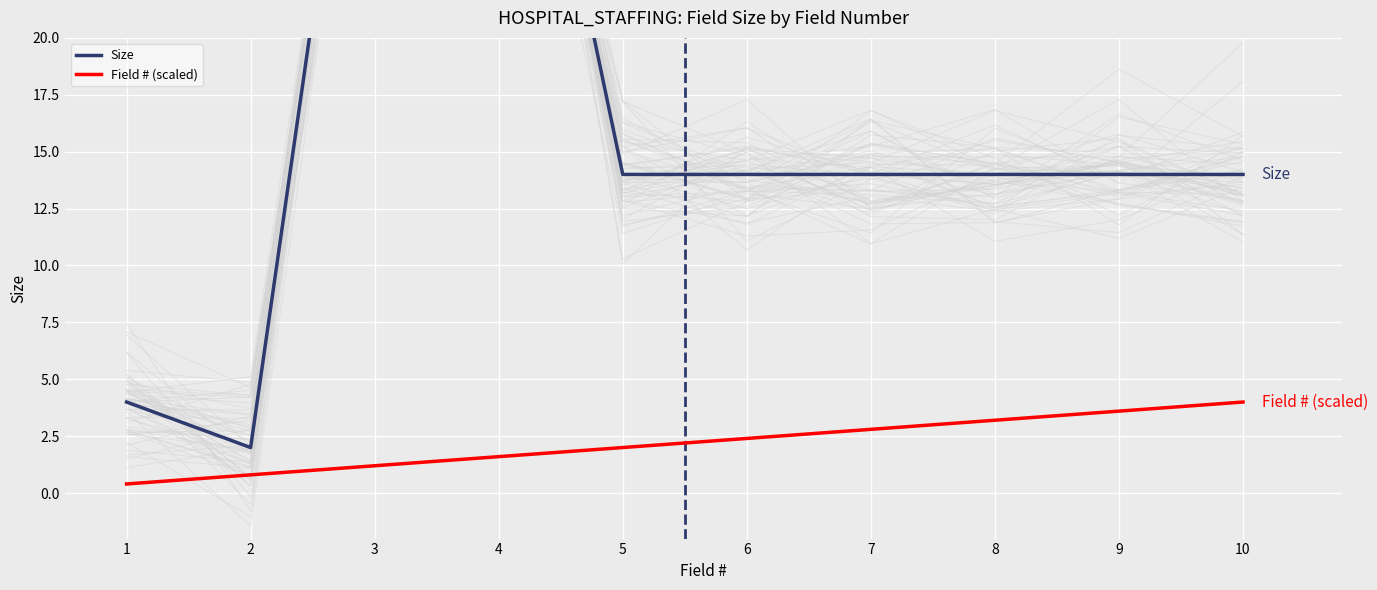

Rank the series at 8 from lowest to highest value.

Field # (scaled), Size